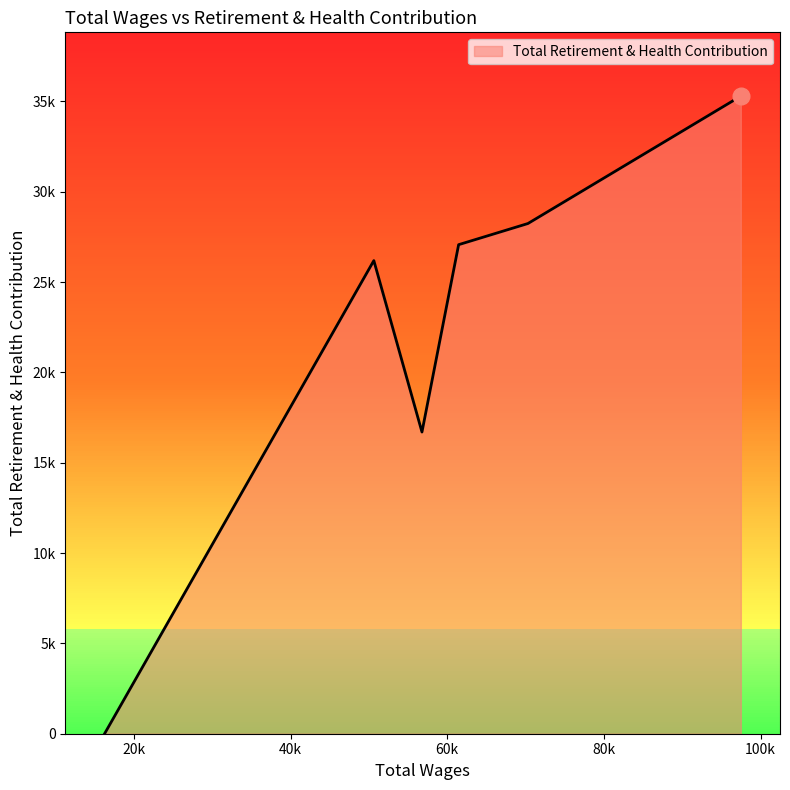

Is this an area chart (filled region under the line)?

Yes